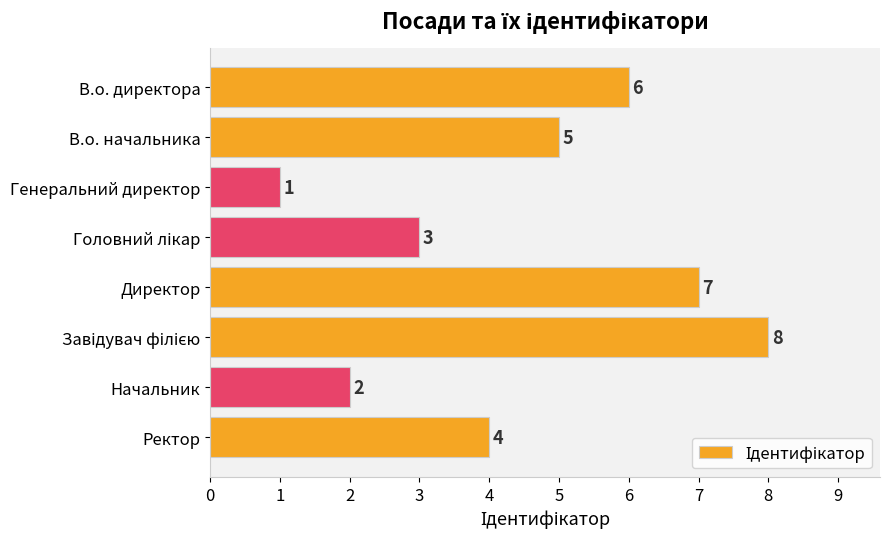

Which has a higher value, Начальник or Ректор?

Ректор